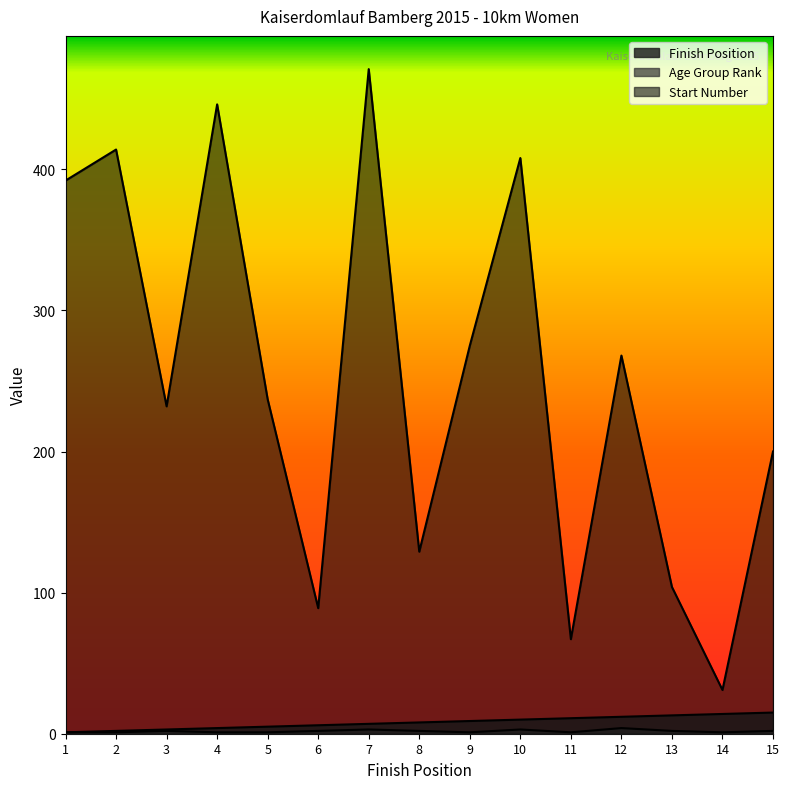

At which label does Finish Position first exceed 8?

9